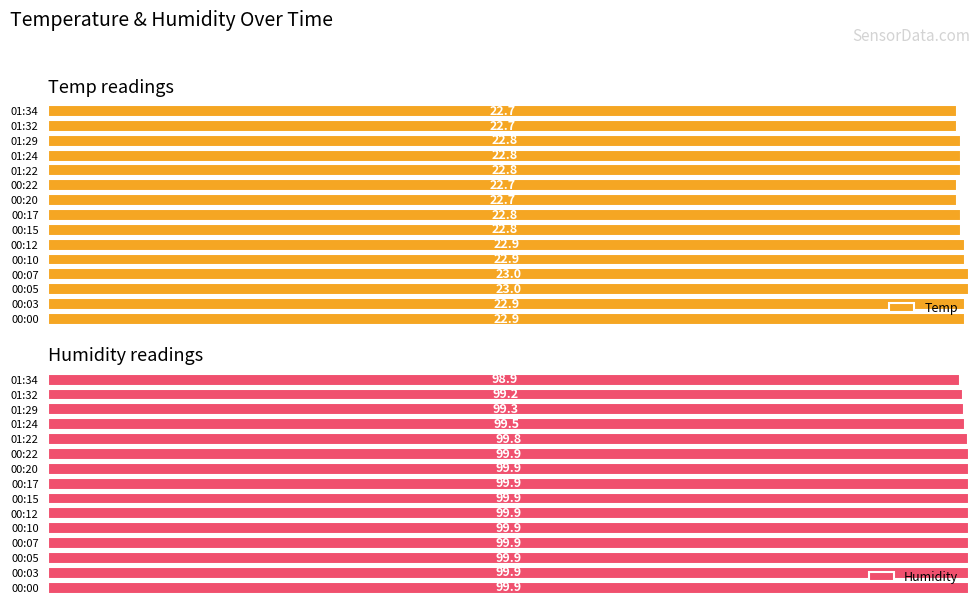

At which label does Humidity reach its minimum?

01:34